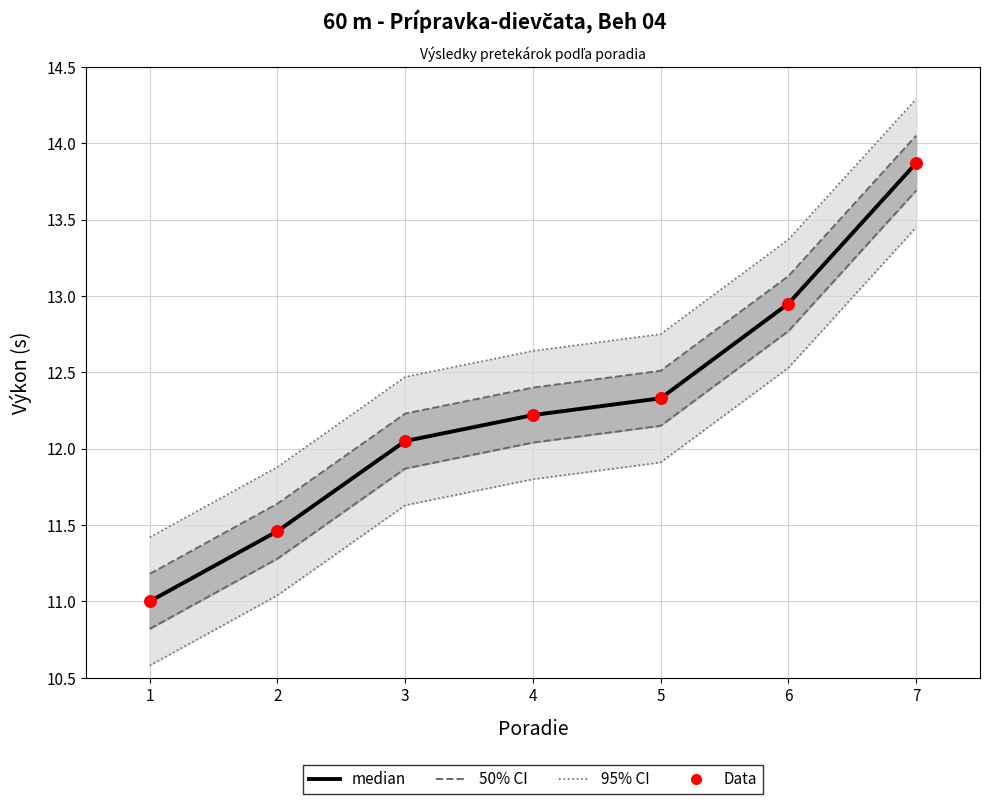

At which category is the sum across all series the highest?

7